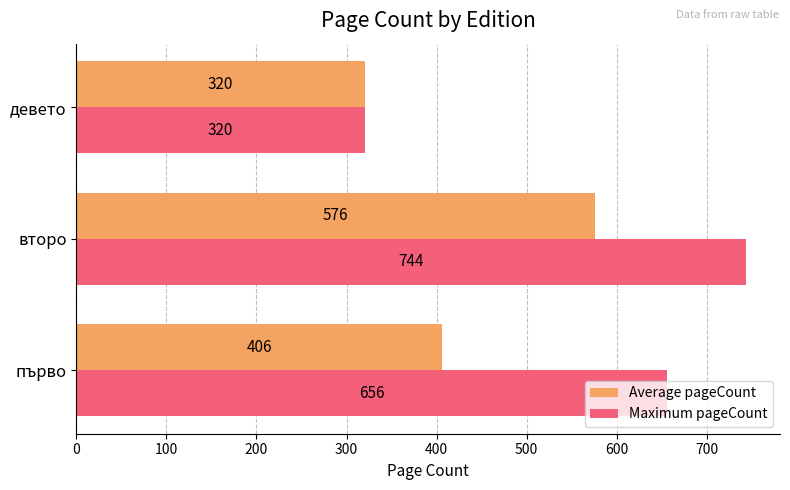

Read the Average pageCount value at първо.

405.6